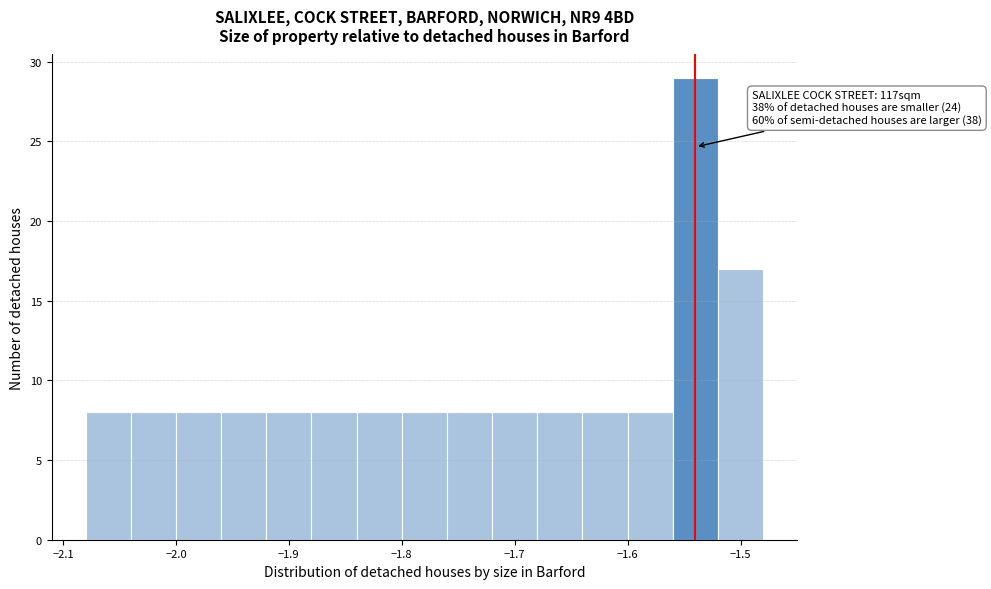

Which range on the x-axis has the tallest bar?

-1.56 to -1.52